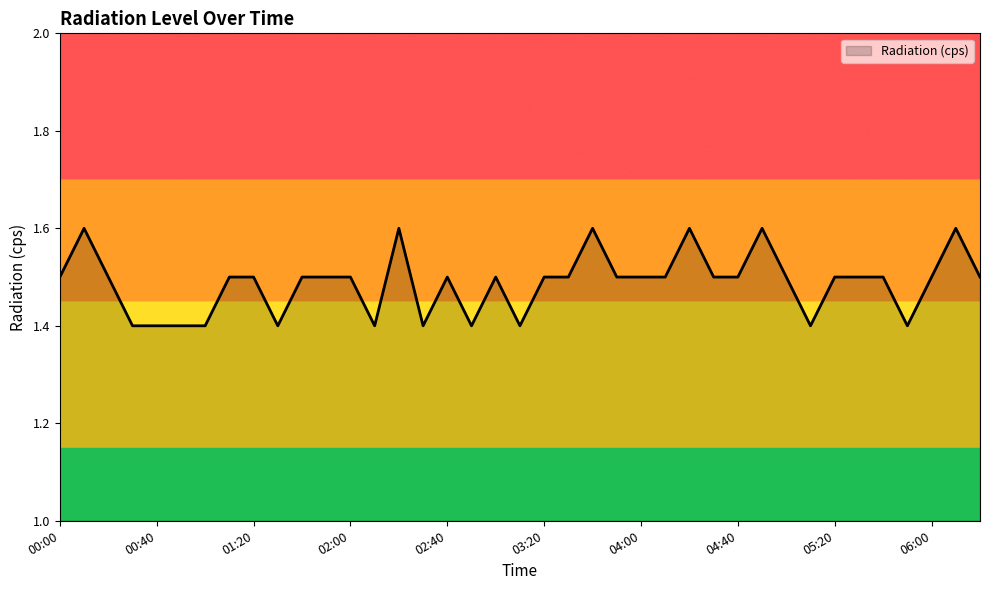

What is the smallest value displayed?

1.4